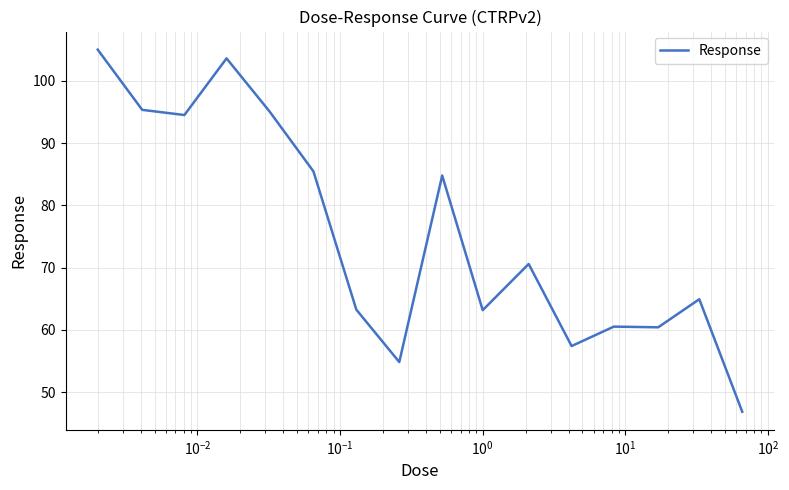

What is the maximum value shown in the chart?

105.0